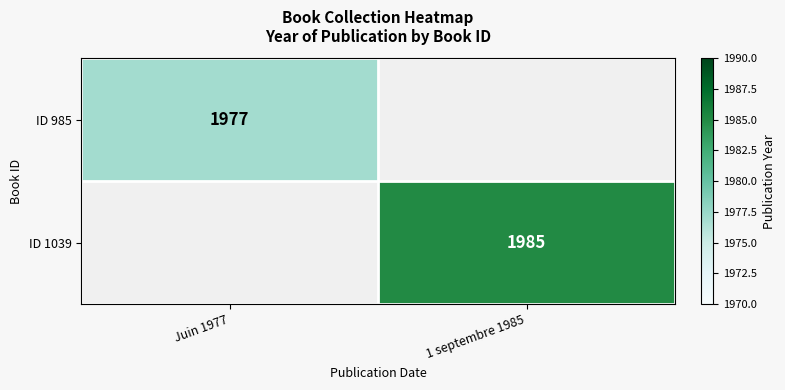

Is it true that ID 985 equals 1977 at Juin 1977?

True